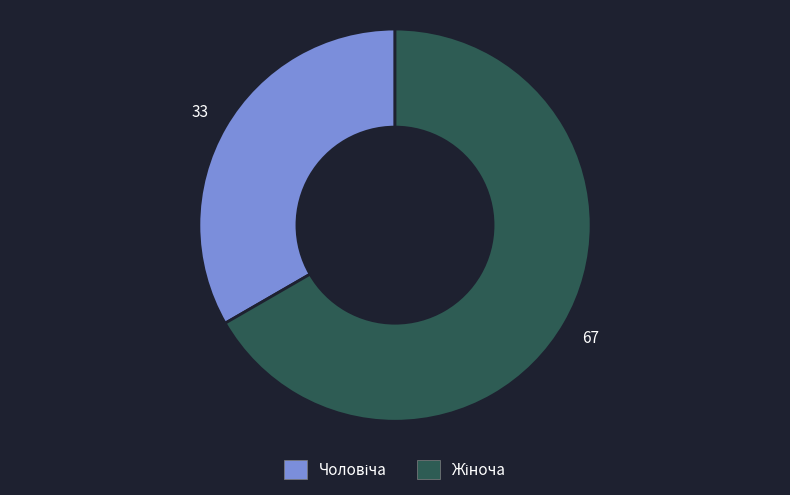

How many slices are in this pie chart?

2